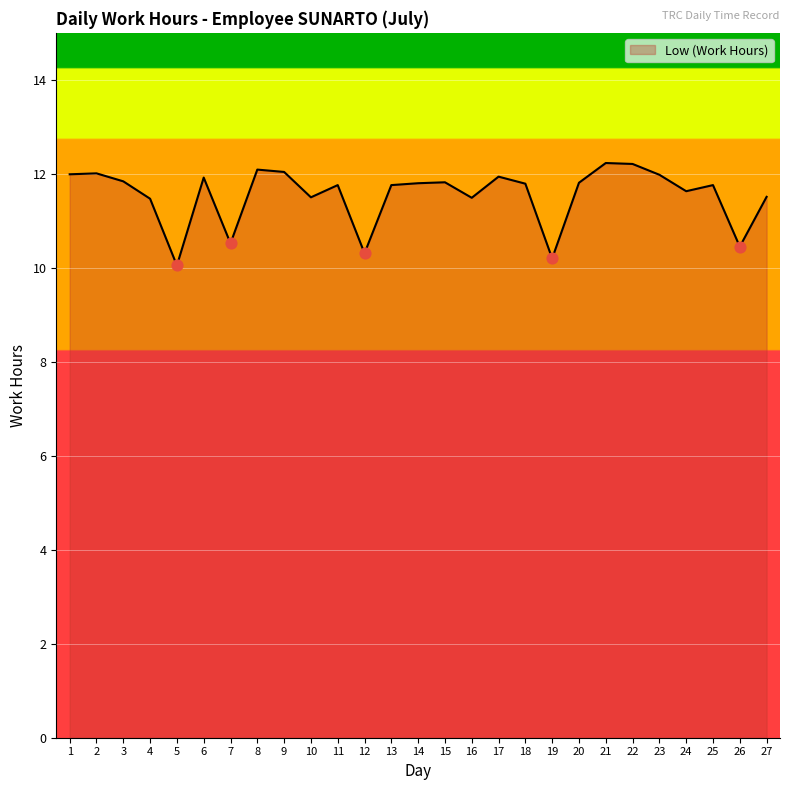

Which has a higher value, 19 or 26?

26